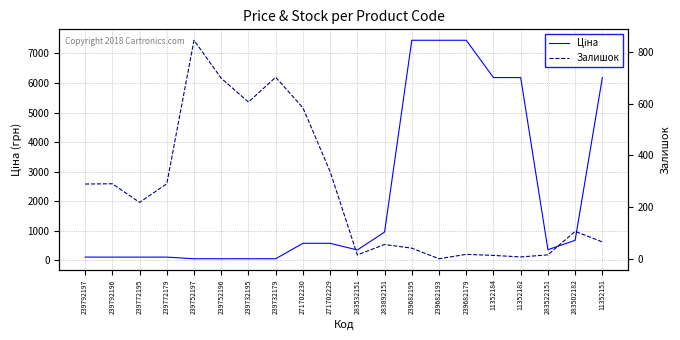

True or false: Залишок has a value of 55.0 at 283892151.

True